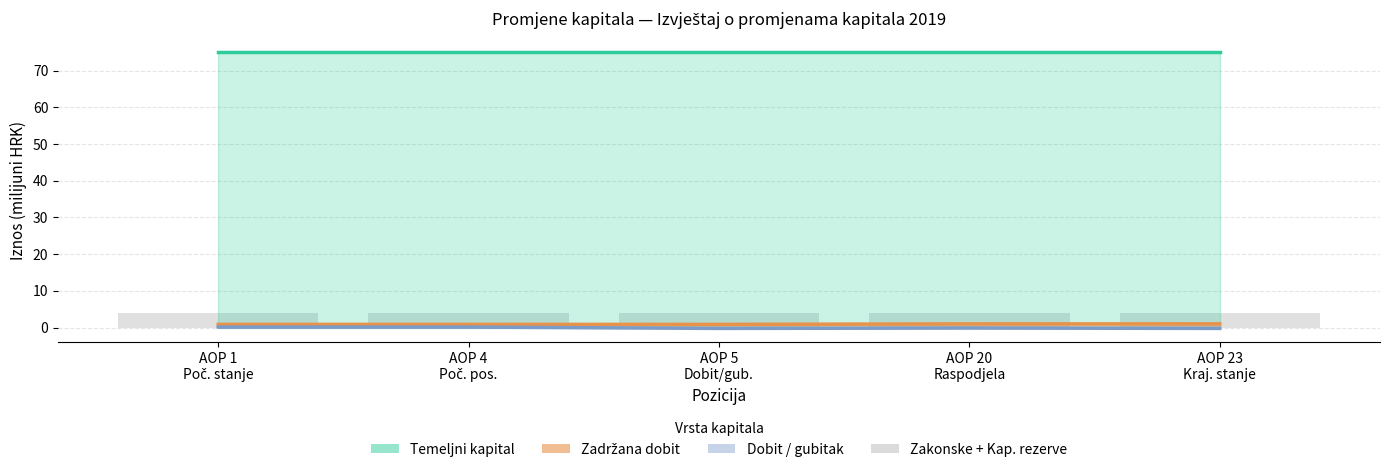

What is the label of the 5th bar from the right?

AOP 1
Poč. stanje